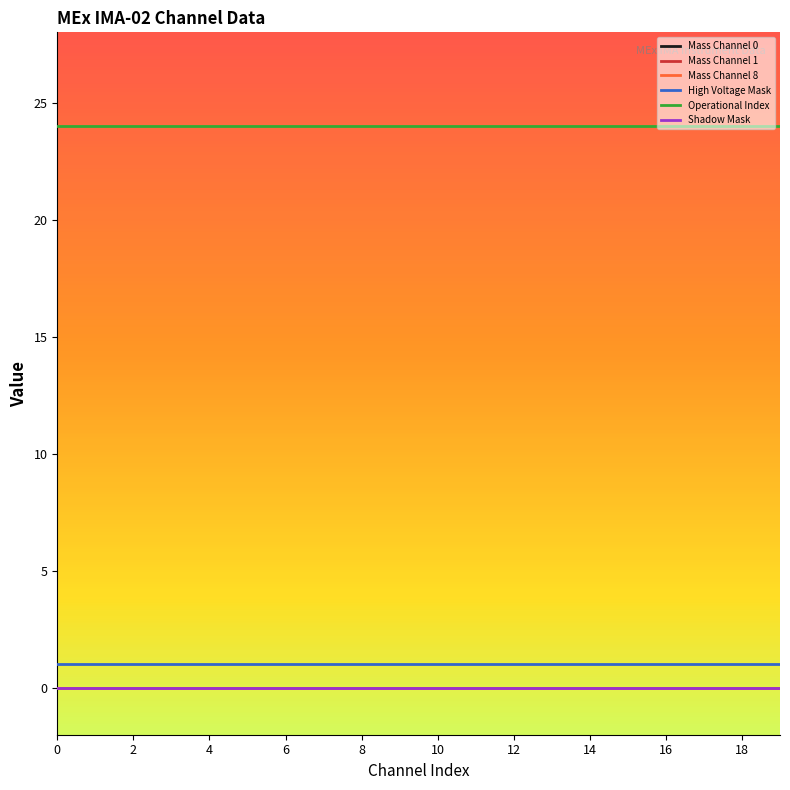

True or false: Operational Index and Mass Channel 0 intersect in this chart.

False